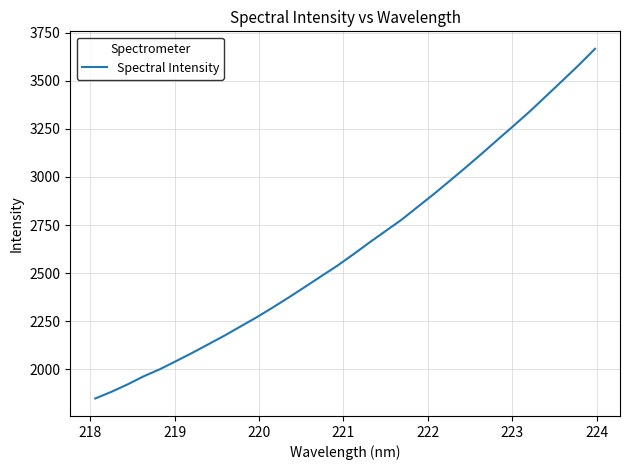

What is the smallest value displayed?

1848.9